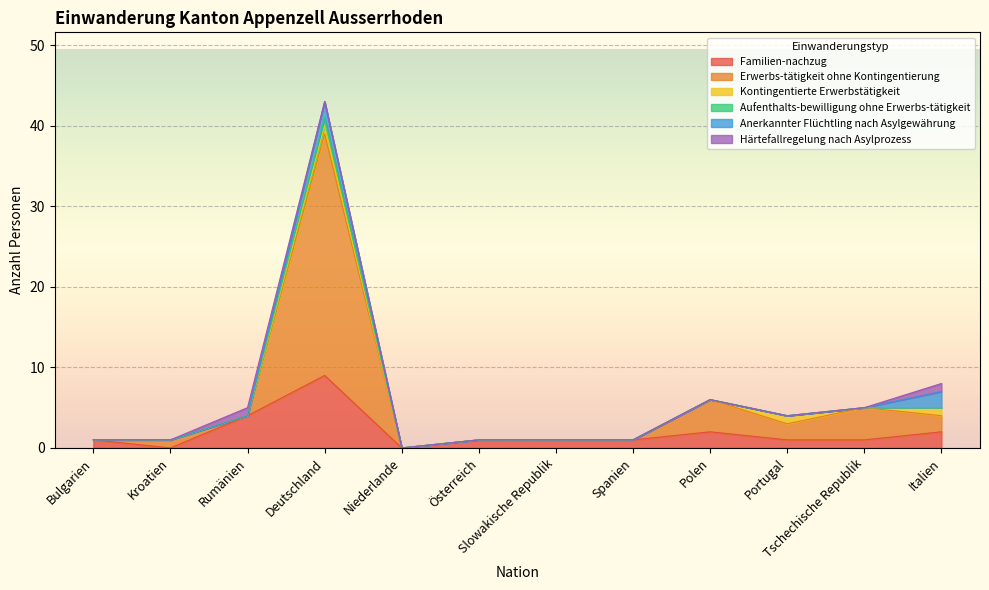

Where is Aufenthalts-bewilligung ohne Erwerbs-tätigkeit nearest to the value 20?

Polen